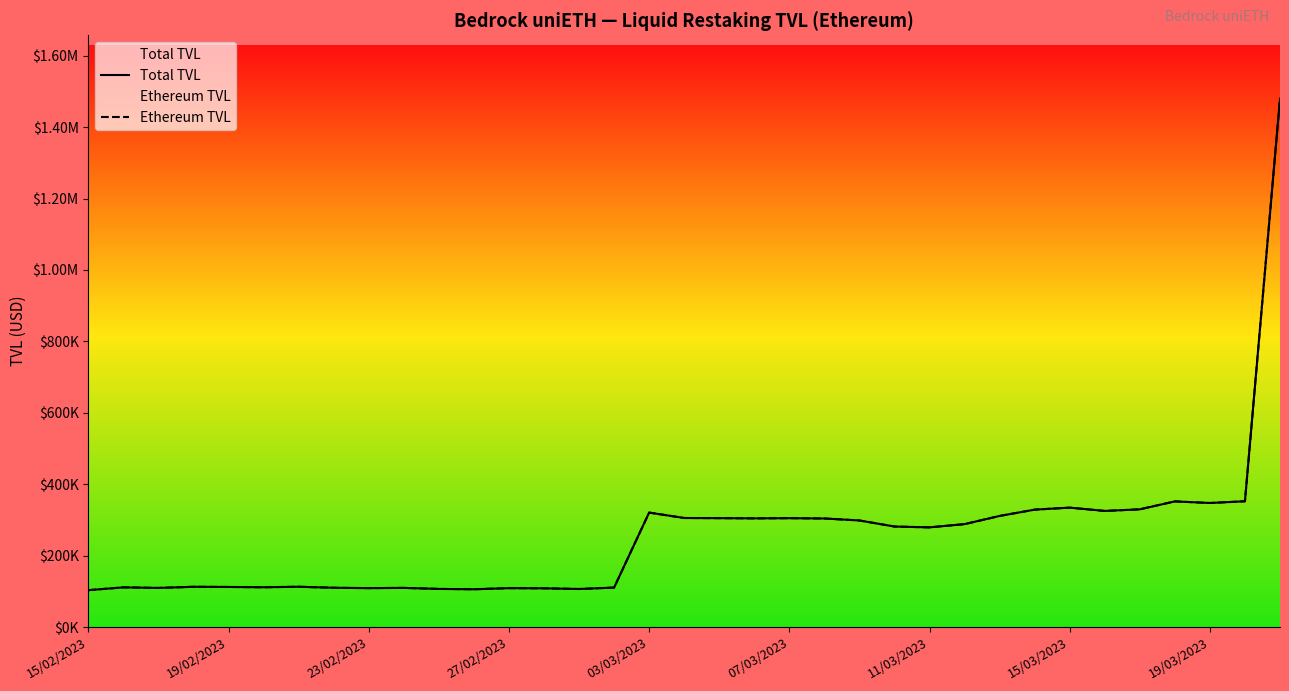

What is the average value of the Ethereum TVL series?

254492.9